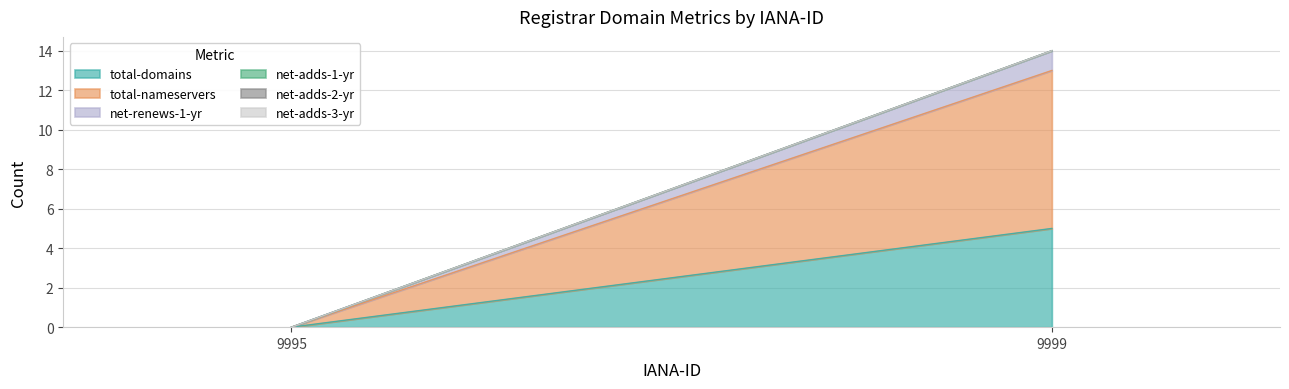

Which series has the widest spread of values?

total-nameservers